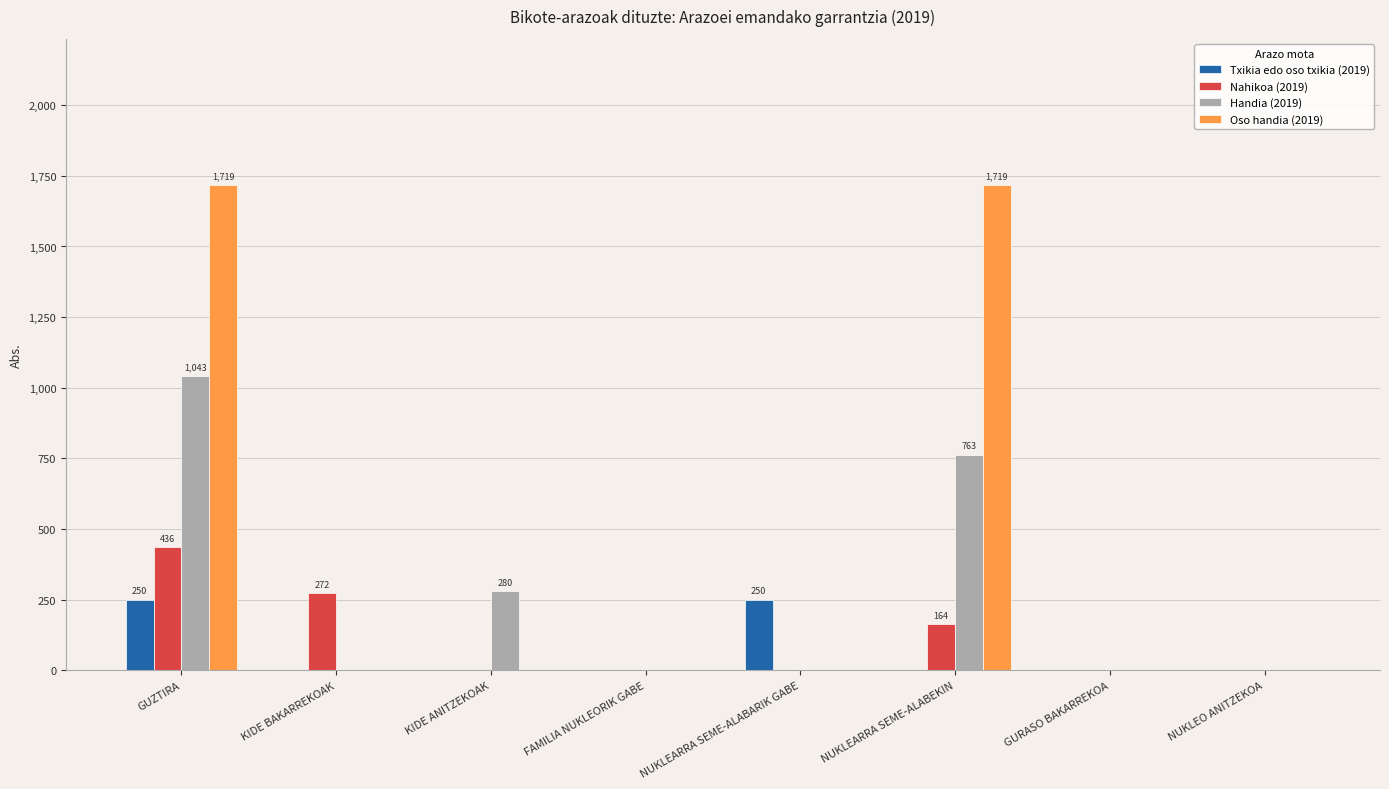

Count the number of categories in the chart.

8